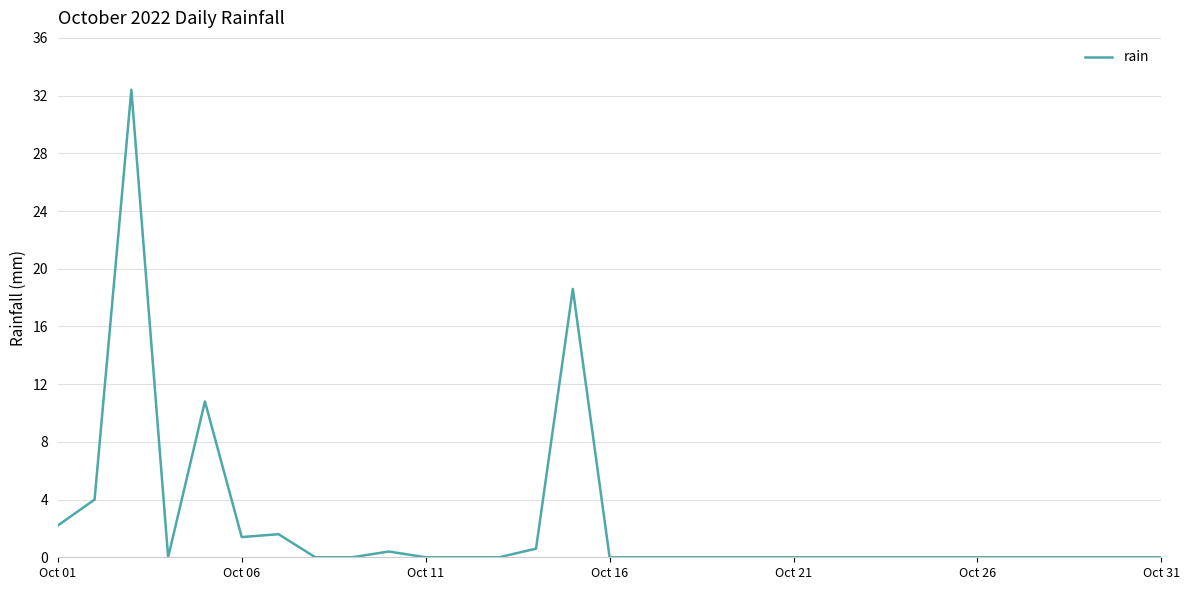

What is the difference between the maximum and minimum values?

32.4